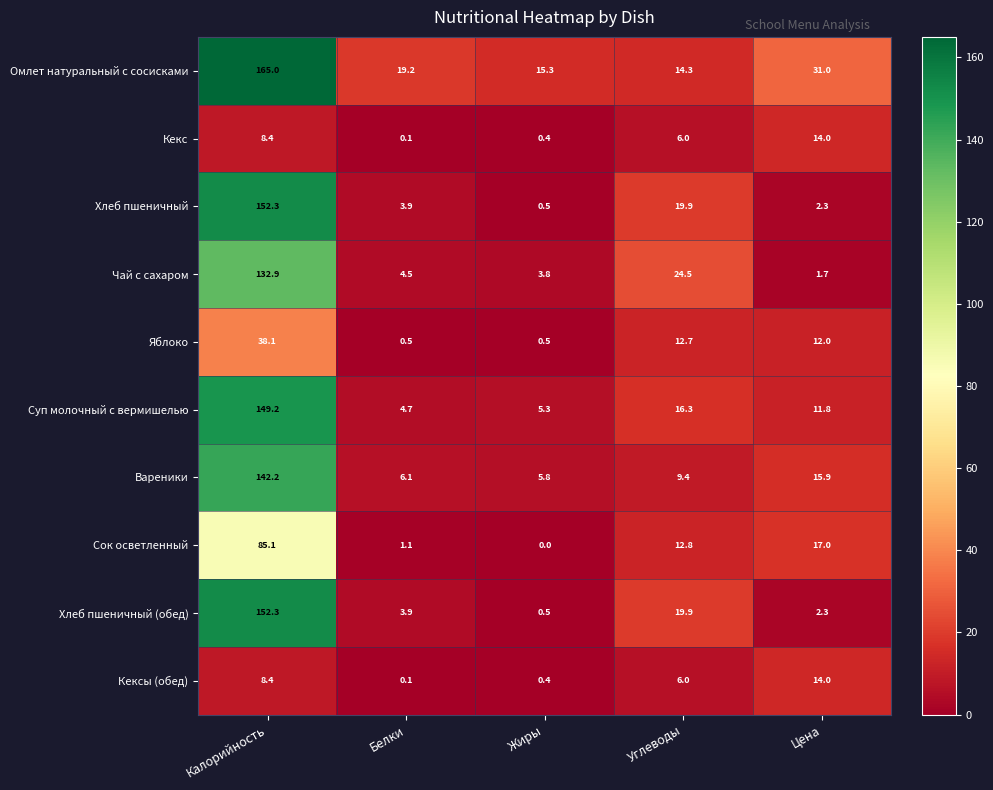

Rank the categories by Сок осветленный value from lowest to highest.

Жиры, Белки, Углеводы, Цена, Калорийность